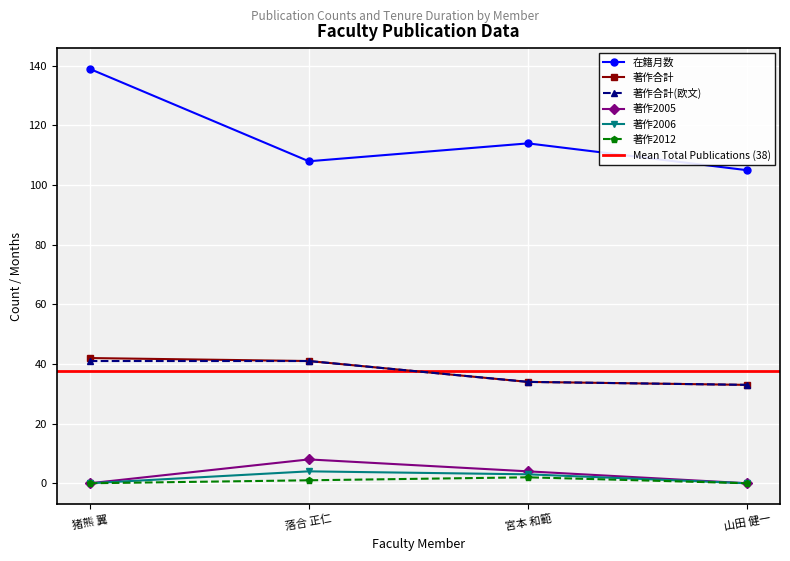

What is the sum of the 著作合計 values at 宮本 和範 and 落合 正仁?

75